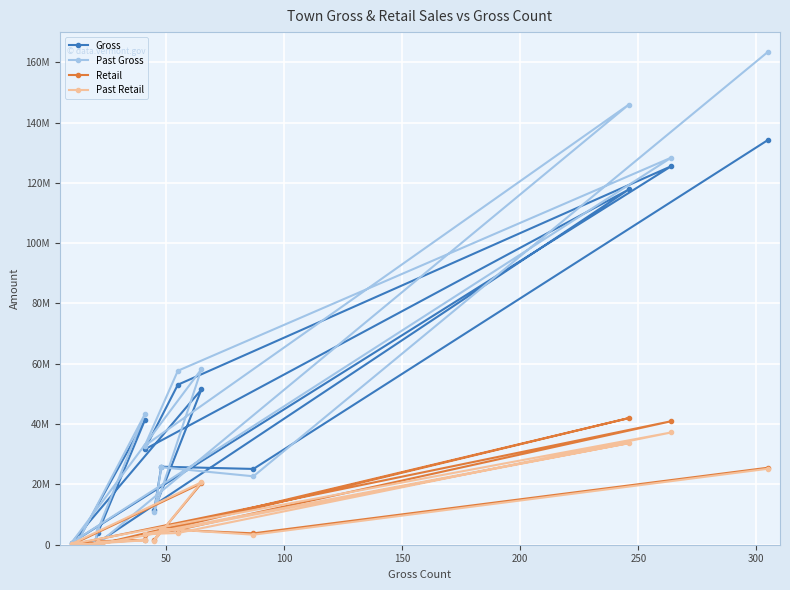

Reading left to right, extract all data points from this chart.

Gross: 1111385.5	3737489.6	41231360.2	427717.2	1699619.1	117819769.1	31636228.2	53056370.5	125547497.9	634631.9	51508506.4	11576426.8	25878162.5	25132545.1	134274204.1
Past Gross: 1154935.4	4750693.3	43237397.8	0.0	1488473.6	145976157.6	32842814.9	57684632.1	128393738.5	655388.4	58234900.2	10907521.6	25695020.2	22692053.1	163518805.9
Retail: 352327.6	1153029.3	1625904.5	147826.9	414417.5	42002032.8	3300870.1	4894897.2	40965747.6	0.0	20381199.6	1452020.5	5105161.1	3772602.0	25543443.6
Past Retail: 345362.5	986993.9	1469573.6	0.0	370885.7	33670698.5	3538578.9	3880017.3	37245506.7	260920.1	20727539.2	1351999.1	5318601.6	3325603.4	25202996.8